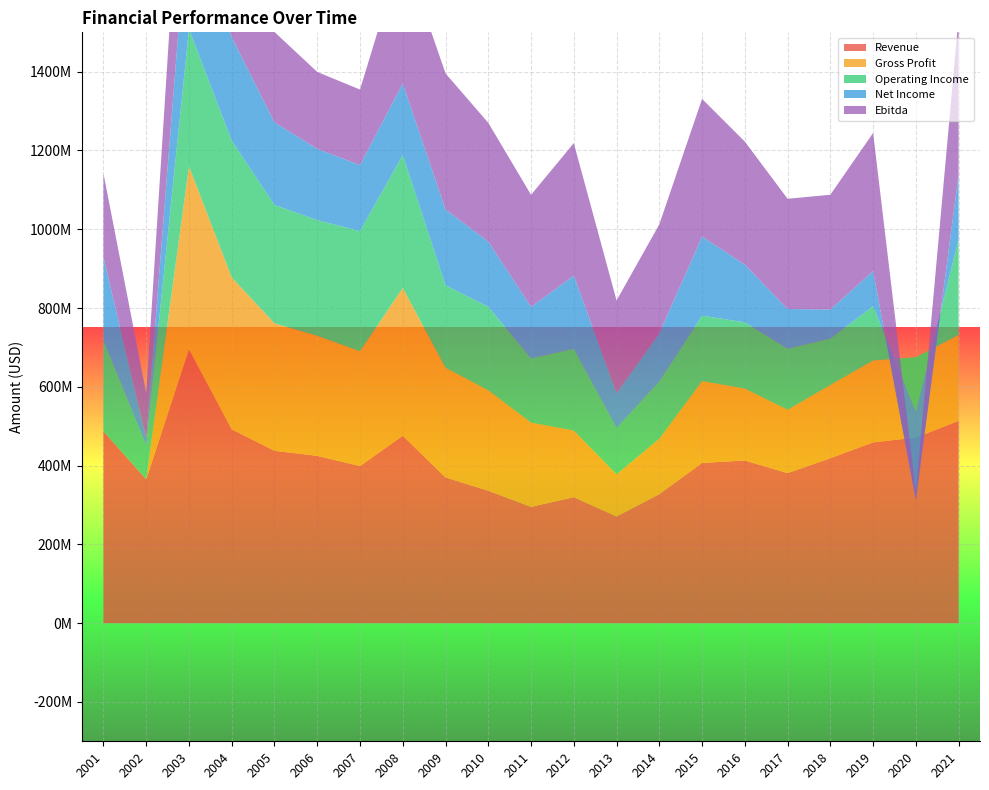

Reading left to right, what are all the values shown in this chart?

Revenue: 486655000	365174000	695068000	492069000	437510000	424658000	398792000	475723000	369941000	336164000	295114000	319692000	270860000	327487000	406740000	412951000	380878000	418712000	458849000	471047000	513396000
Gross Profit: 0	0	464546000	385586000	323670000	304965000	291631000	375276000	278447000	255143000	214051000	169176000	106890000	140624000	207829000	182642000	160934000	186085000	208034000	204125000	218334000
Operating Income: 230718000	86091000	348816000	347157000	300662000	293697000	304881000	337402000	209264000	211845000	162705000	207620000	117366000	145146000	166046000	168089000	154626000	117615000	137777000	-138174000	242838000
Net Income: 212010000	18024000	334812000	262659000	209546000	180798000	167707000	181611000	192598000	165712000	131175000	185836000	89206000	122815000	200832000	146406000	101209000	73622000	89177000	-224425000	164343000
Ebitda: 212010000	114797000	440827000	297276000	229453000	195288000	191701000	340618000	345416000	301345000	284482000	336289000	234867000	276289000	349495000	312542000	279773000	291587000	350617000	22296000	399763000